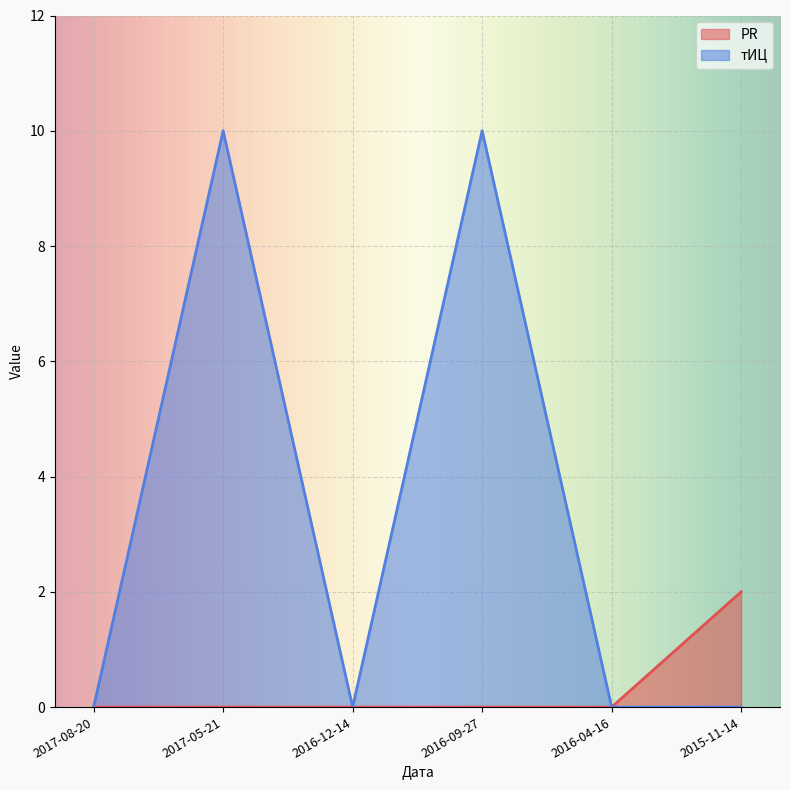

What are all the series names shown in the legend?

PR, тИЦ